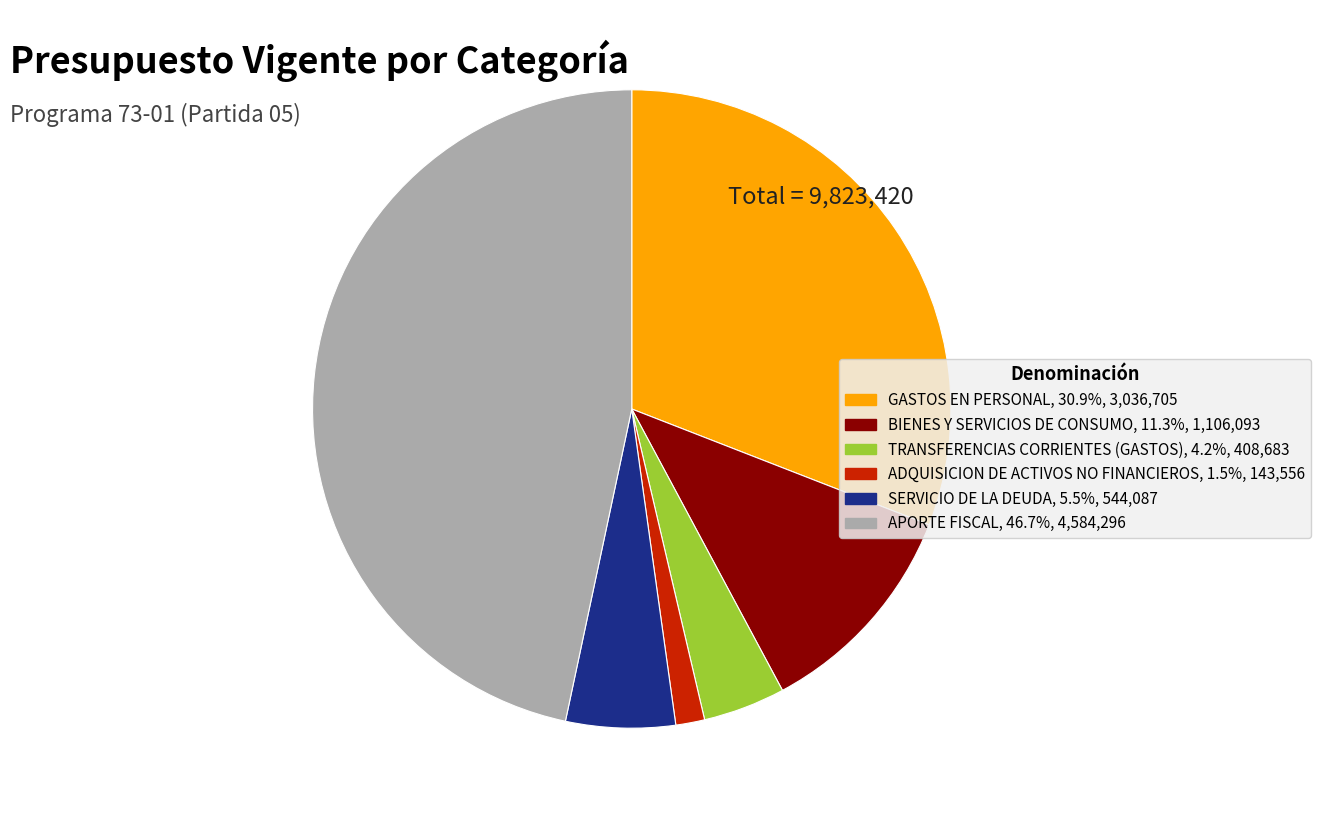

Rank the categories by value from lowest to highest.

ADQUISICION DE ACTIVOS NO FINANCIEROS, TRANSFERENCIAS CORRIENTES (GASTOS), SERVICIO DE LA DEUDA, BIENES Y SERVICIOS DE CONSUMO, GASTOS EN PERSONAL, APORTE FISCAL